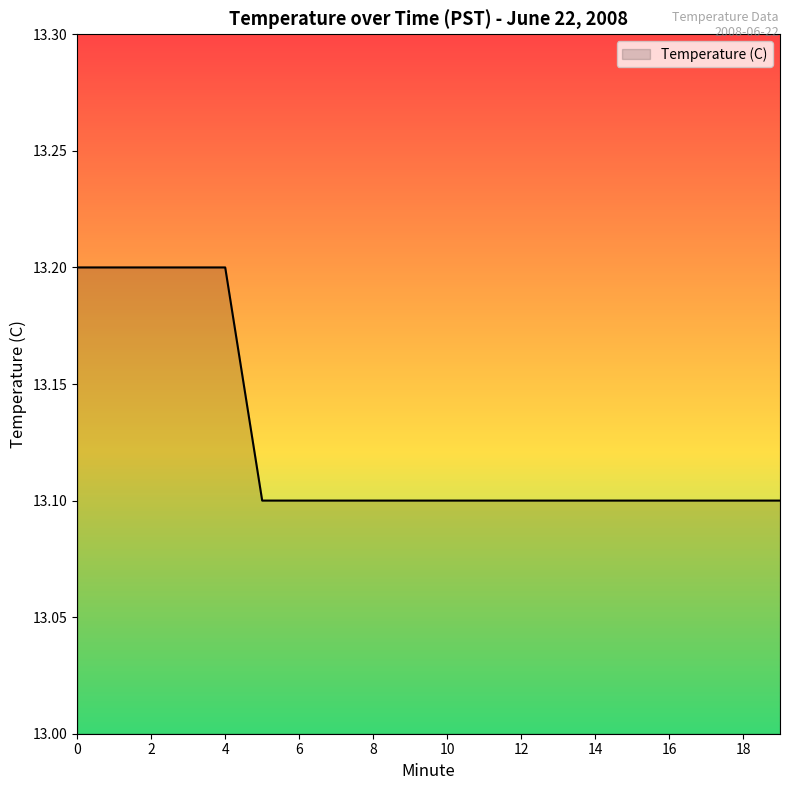

What is the greatest value displayed?

13.2